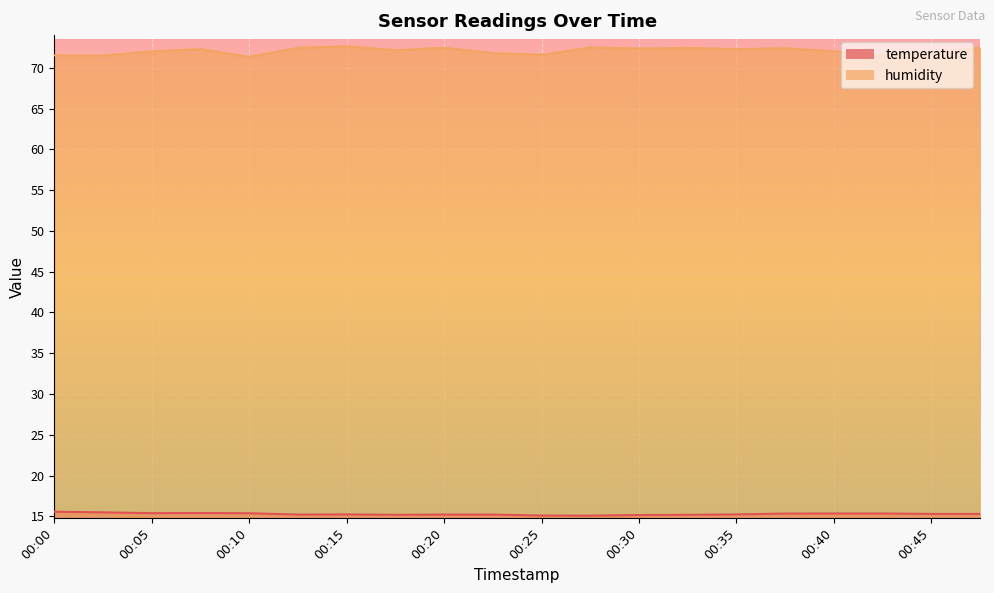

In temperature, how many points are higher than both neighbors (excluding endpoints)?

2